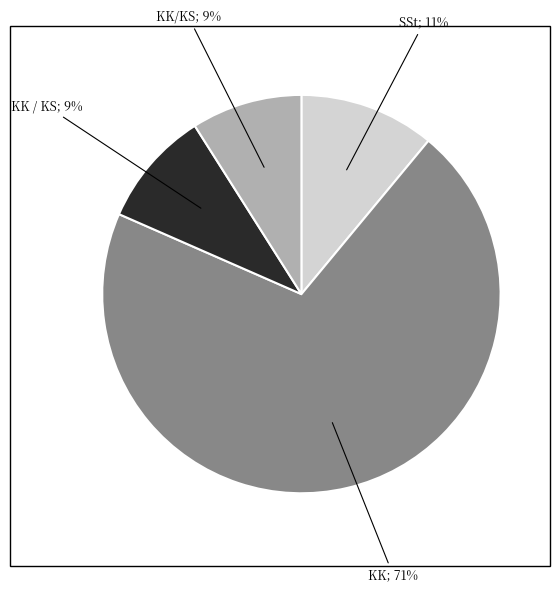

Is there any slice that represents more than half of the pie?

Yes